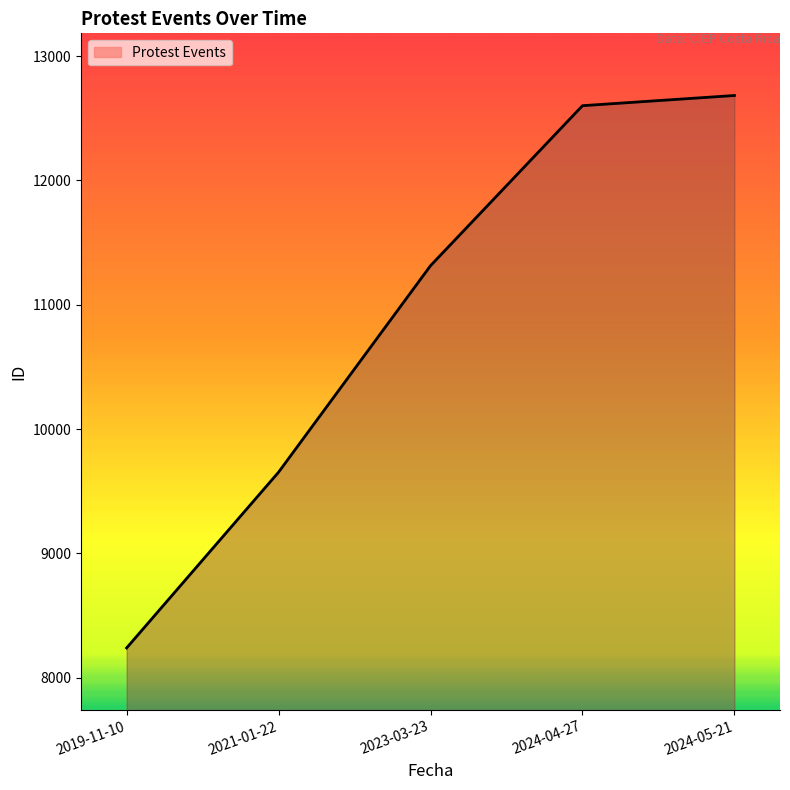

The chart shows a value of 12601 at 2024-04-27. True or false?

True